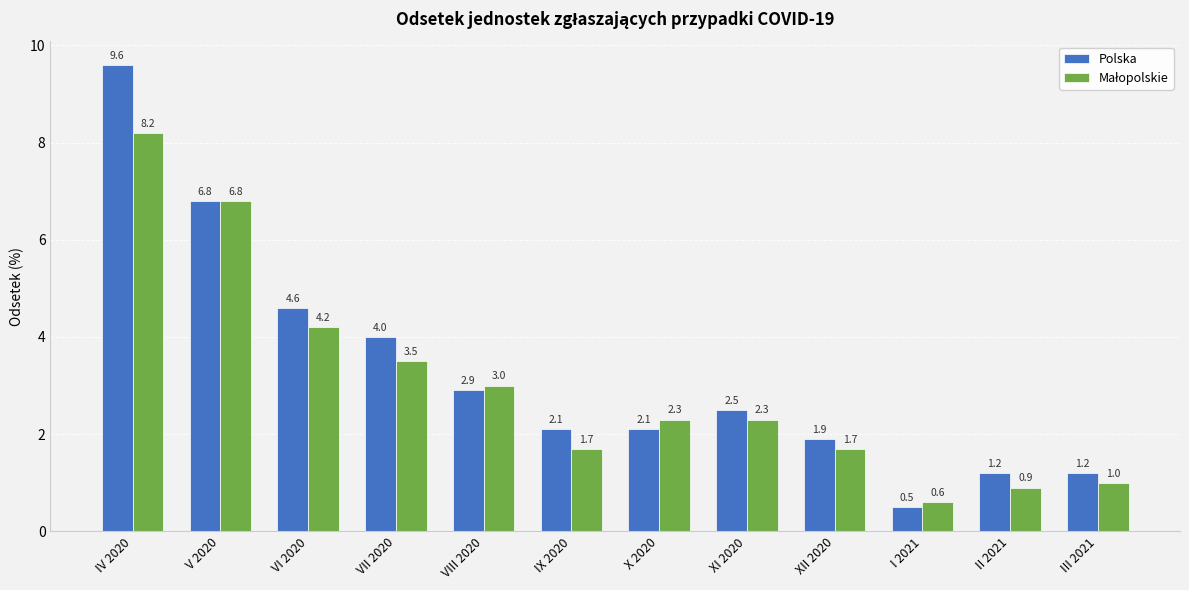

What is the greatest value displayed?

9.6